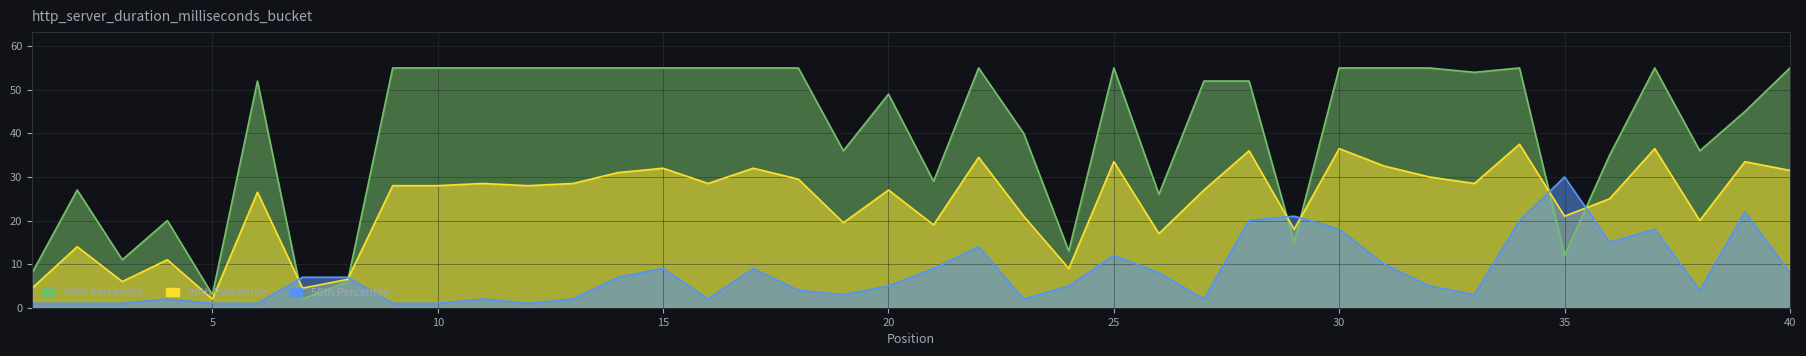

What is the value of the Peak Position point at the 1st from the left?

1